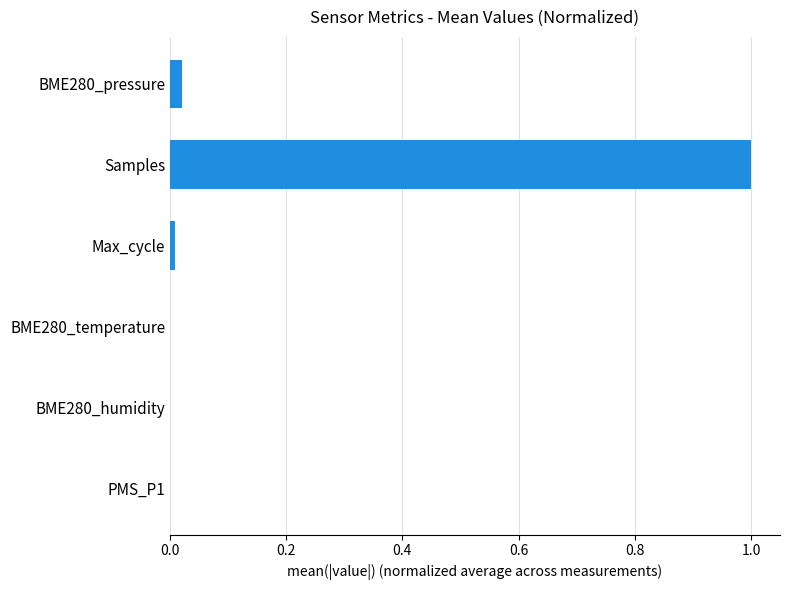

Between BME280_pressure and Samples, which is larger?

Samples